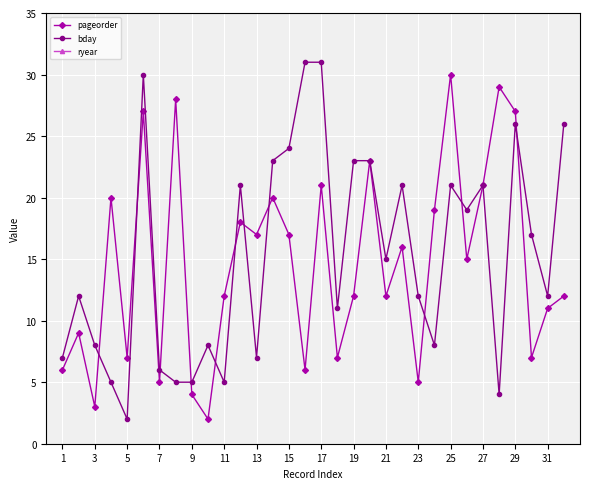

True or false: pageorder has a value of 12 at 19.

True